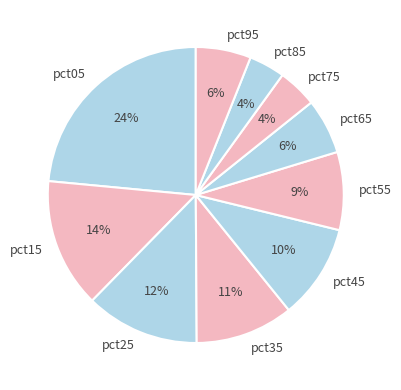

Which slice is the largest?

pct05